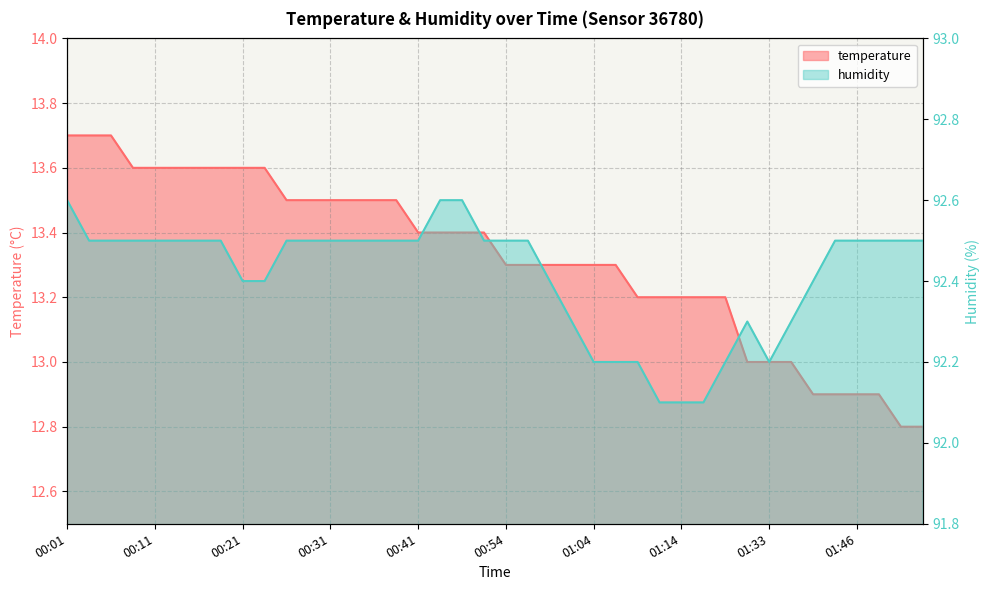

How many lines are shown in the chart?

2